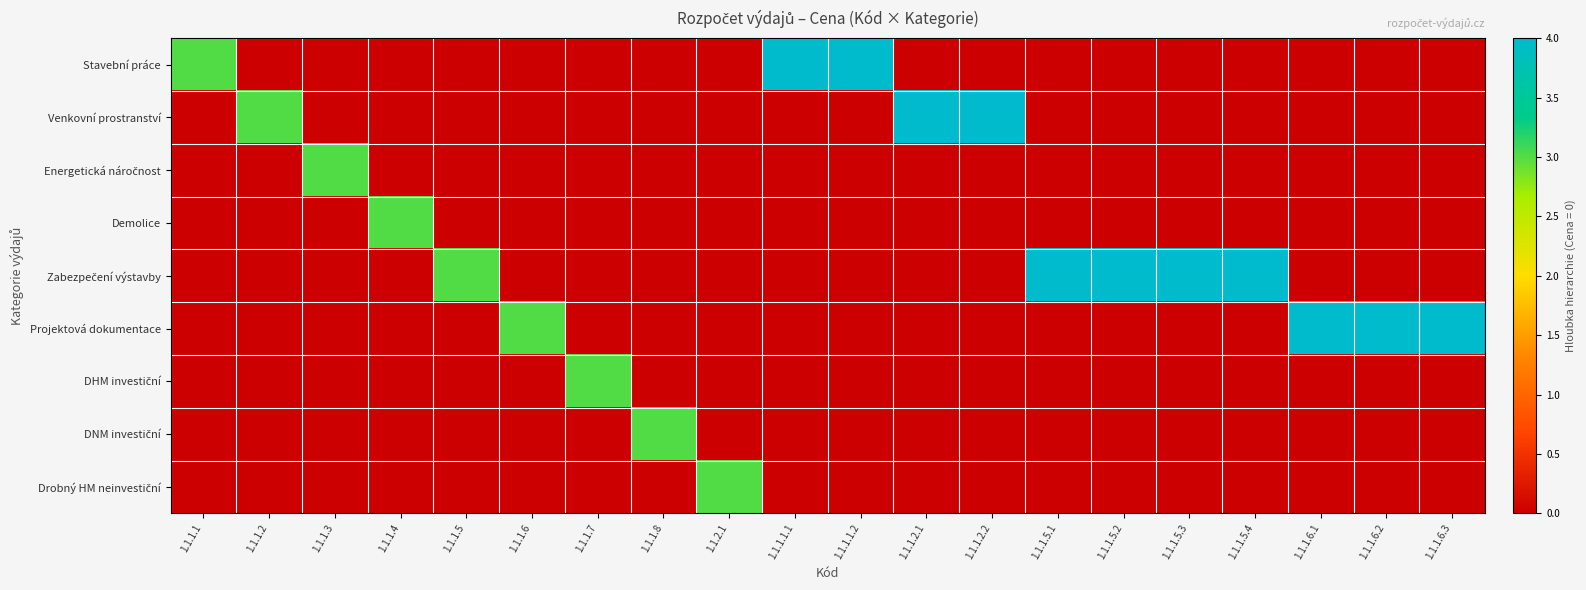

Which series has the largest total across all categories?

Zabezpečení výstavby